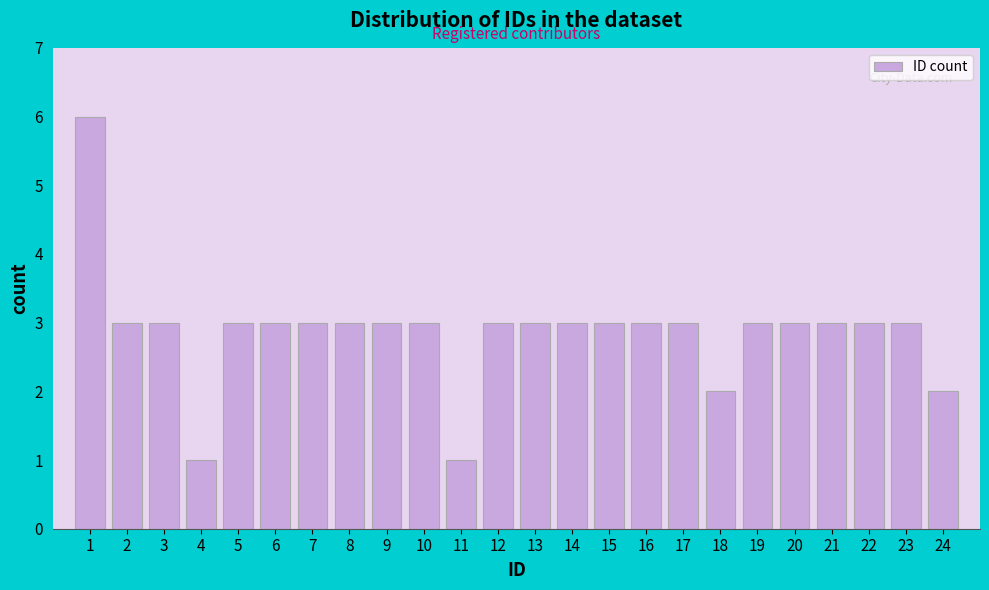

Reading left to right, what are all the values shown in this chart?

1=6	2=3	3=3	4=1	5=3	6=3	7=3	8=3	9=3	10=3	11=1	12=3	13=3	14=3	15=3	16=3	17=3	18=2	19=3	20=3	21=3	22=3	23=3	24=2